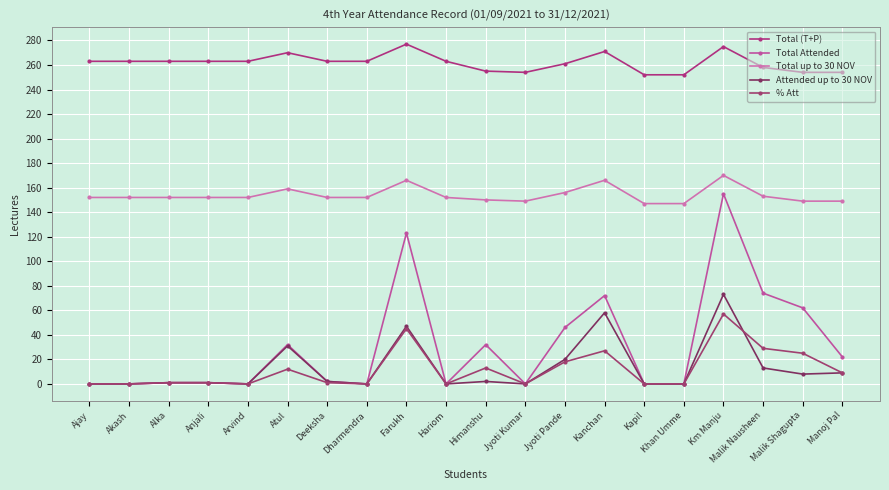

Which series has the largest total across all categories?

Total (T+P)